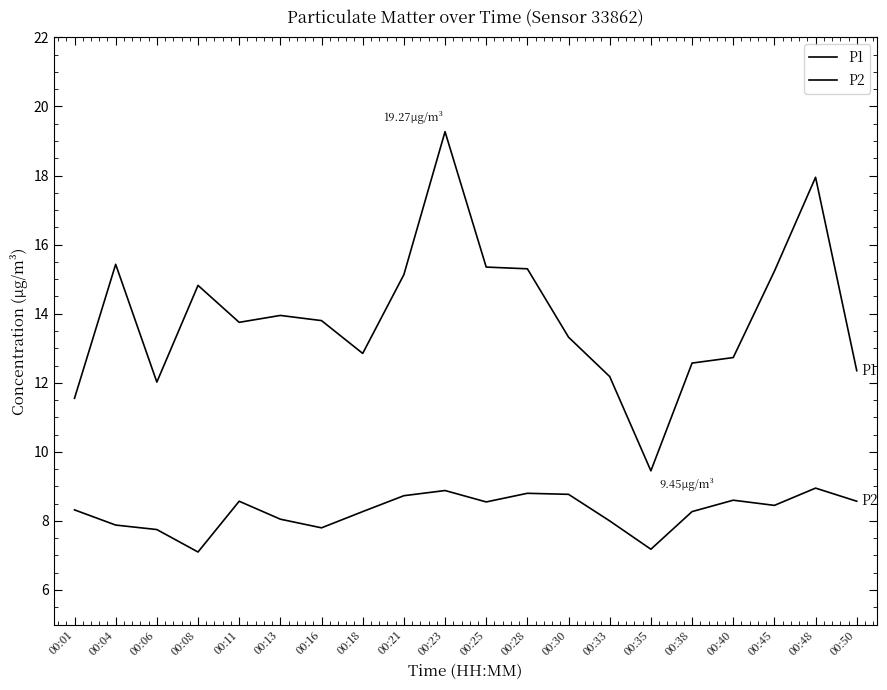

How many lines are shown in the chart?

2